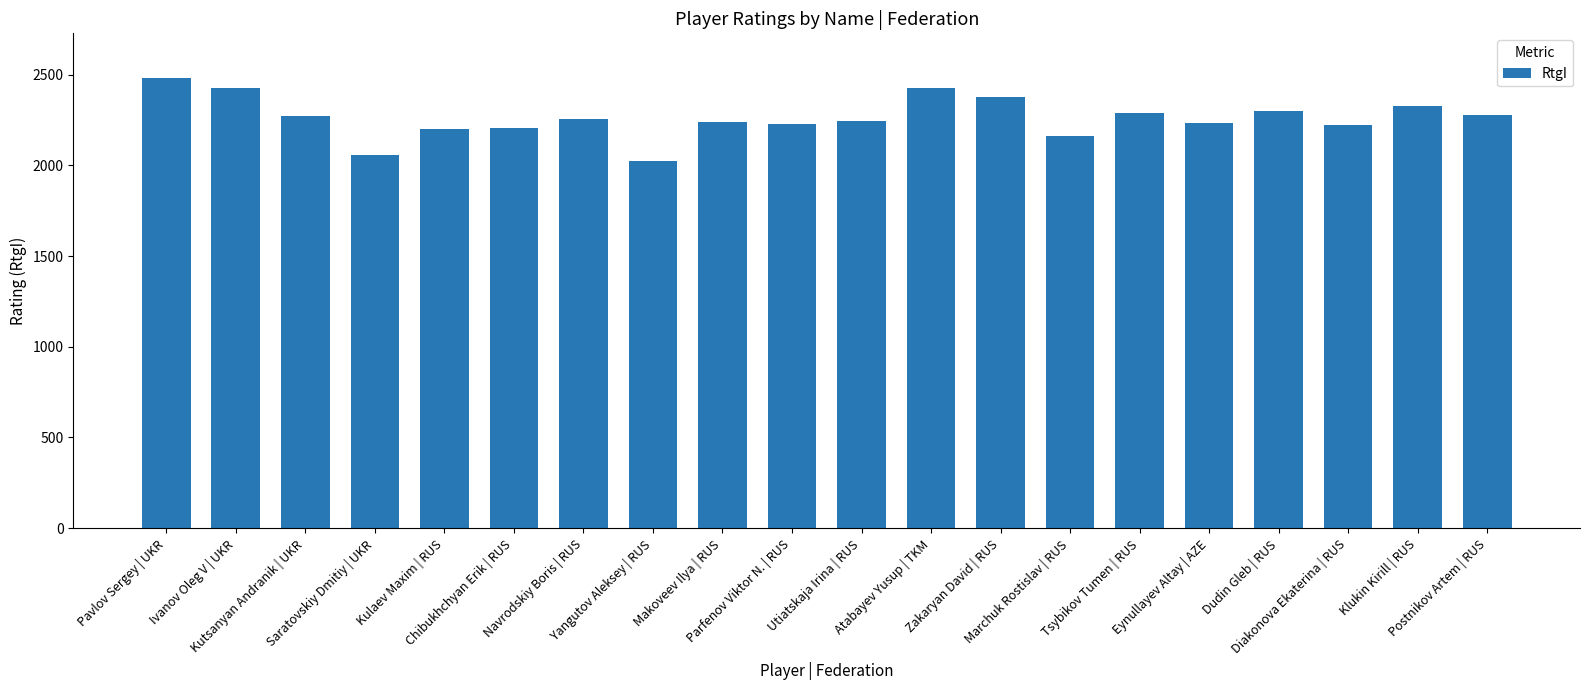

How many bars are there in total?

20